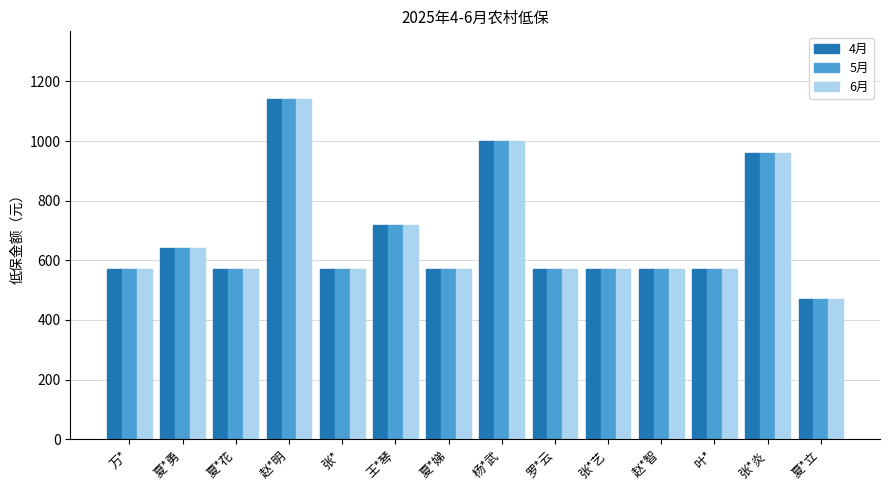

What is the sum of the 5月 values at 万* and 夏*娣?

1140